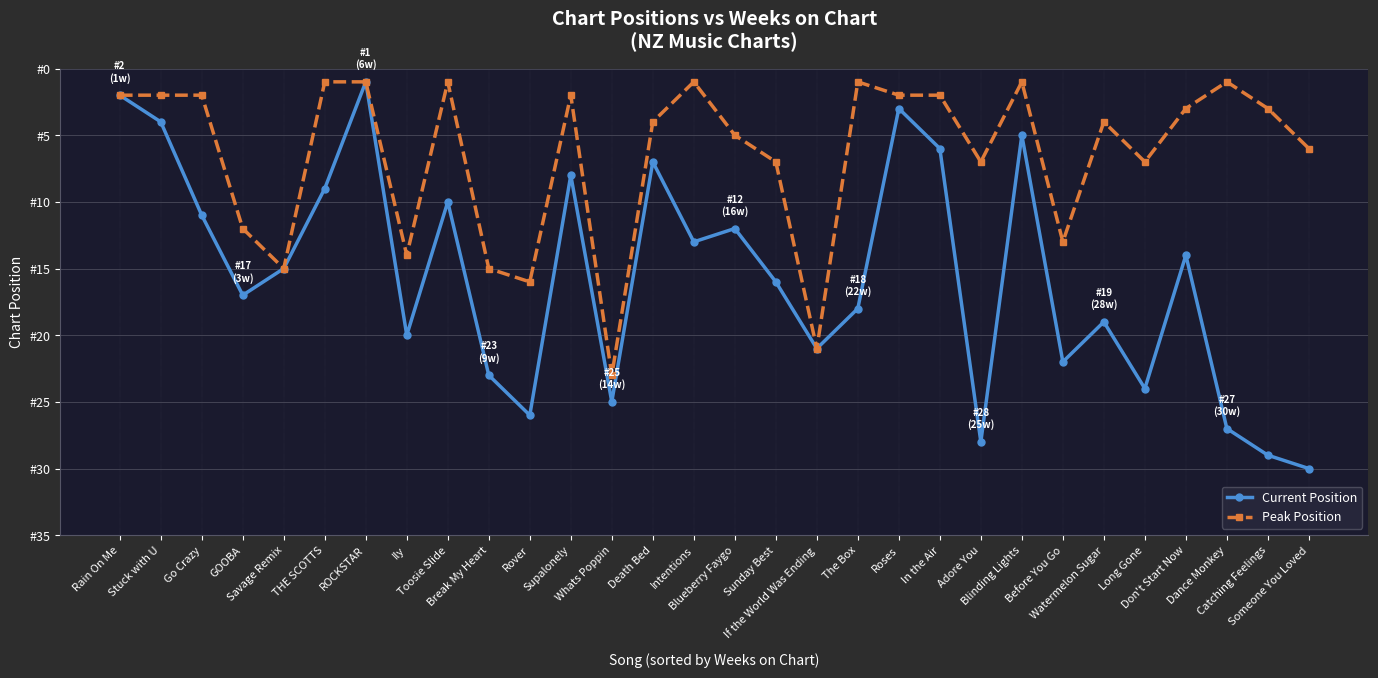

Is this an area chart (filled region under the line)?

No